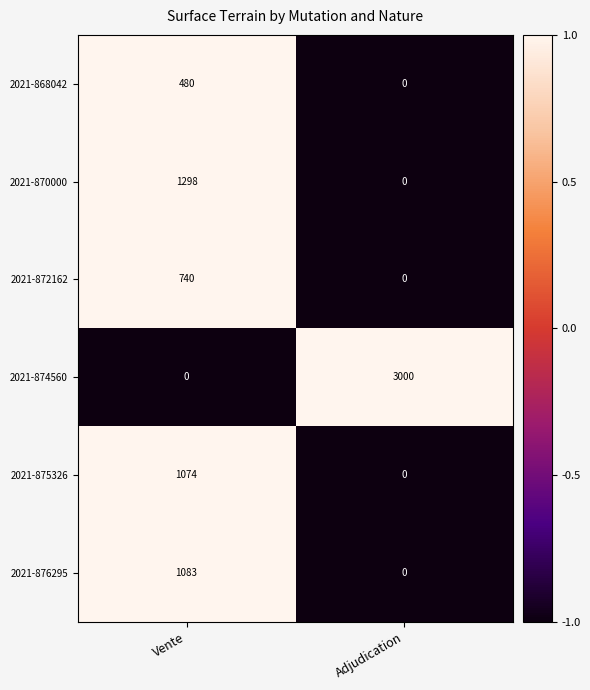

The 2021-872162 series shows 373 at Vente. True or false?

False